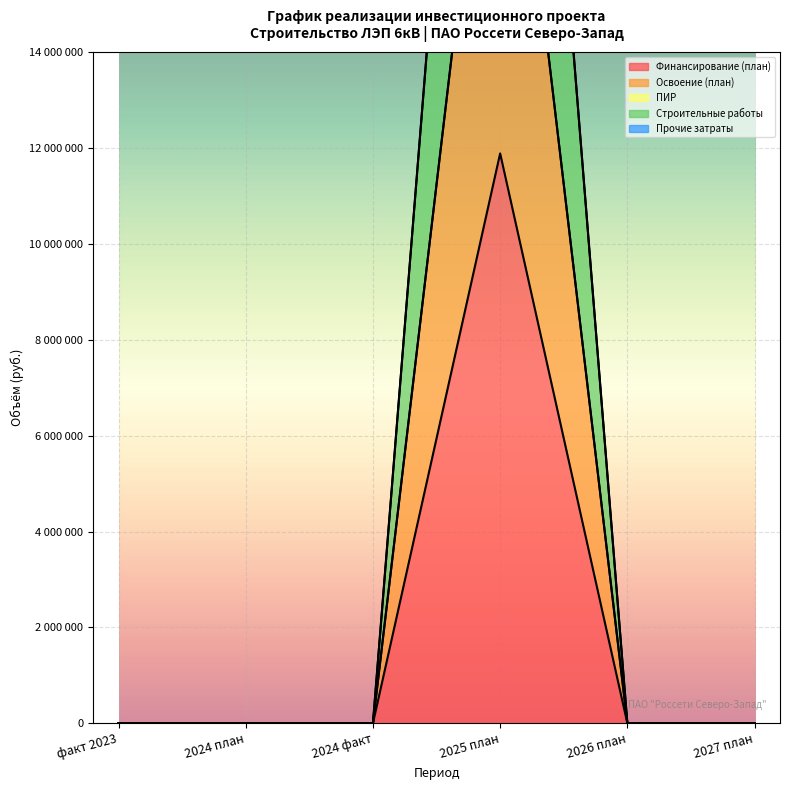

True or false: Финансирование (план) and Освоение (план) intersect in this chart.

False